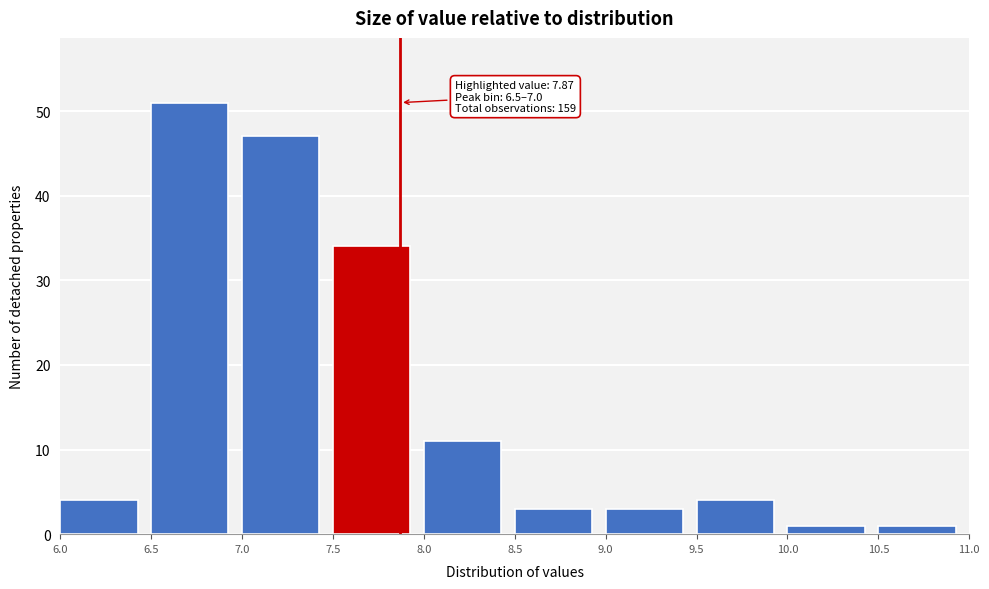

Which range on the x-axis has the tallest bar?

6.5 to 7.0